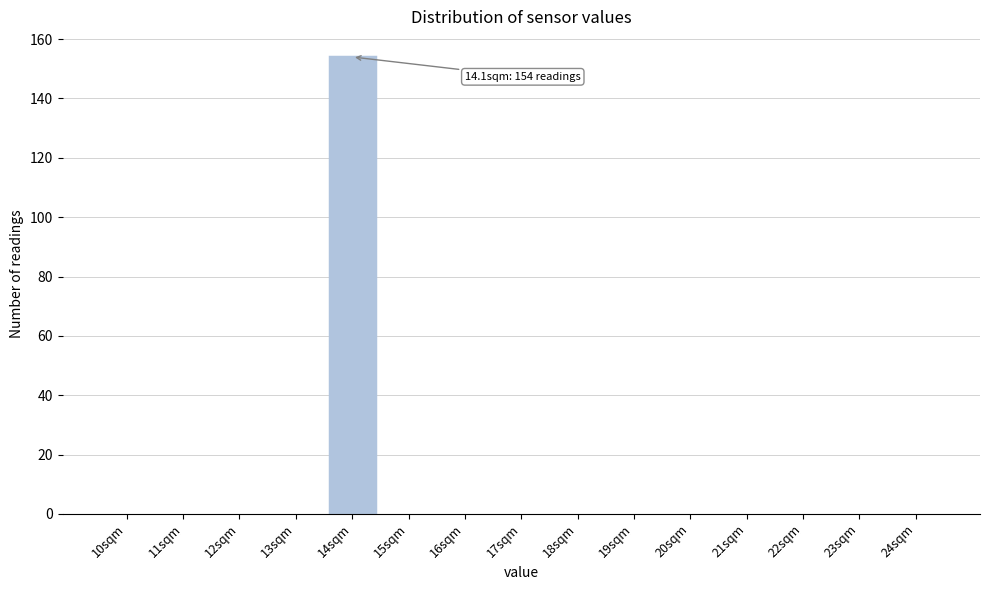

Reading right to left, list all the values displayed in this chart.

24sqm=0	23sqm=0	22sqm=0	21sqm=0	20sqm=0	19sqm=0	18sqm=0	17sqm=0	16sqm=0	15sqm=0	14sqm=154	13sqm=0	12sqm=0	11sqm=0	10sqm=0